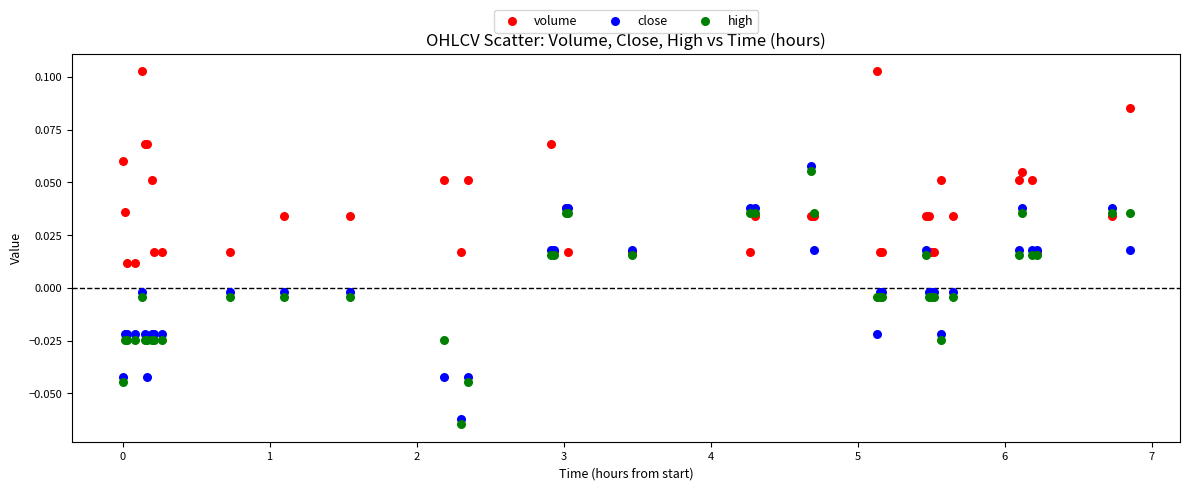

Which series contains the lowest Y value?

high